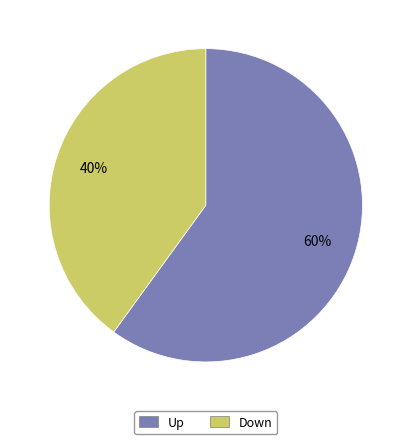

Approximately how many times larger is the value at Down compared to Up?

0.7